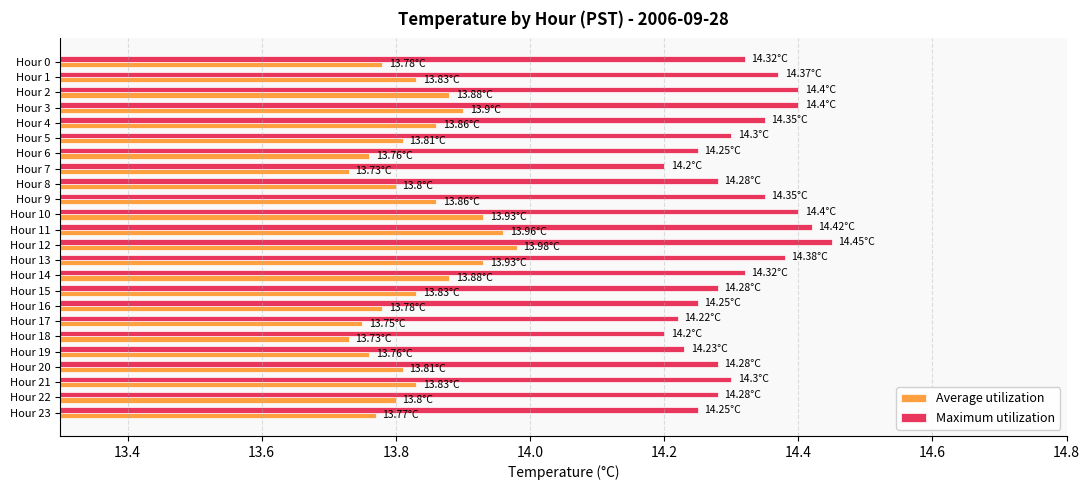

Rank the series by their maximum value, from lowest to highest.

Average utilization, Maximum utilization